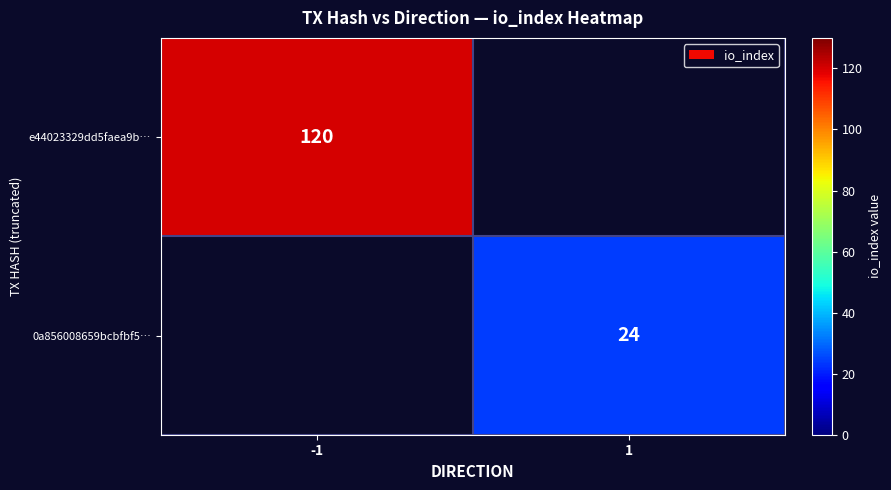

The 0a856008659bcbfbf5… series shows 10 at 1. True or false?

False